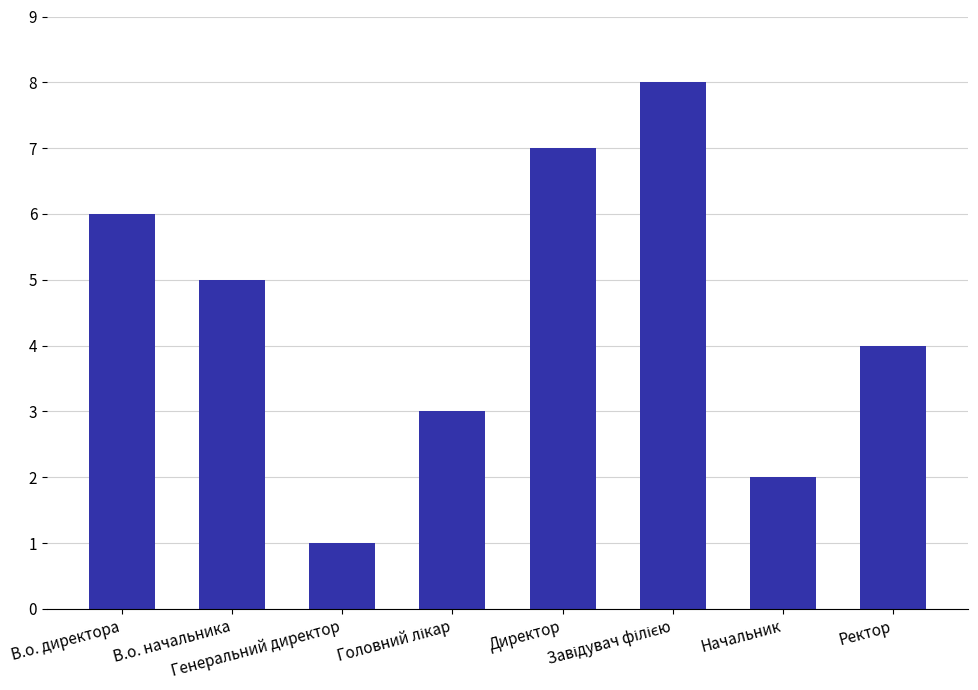

Reading left to right, transcribe all the data shown in this chart.

6	5	1	3	7	8	2	4